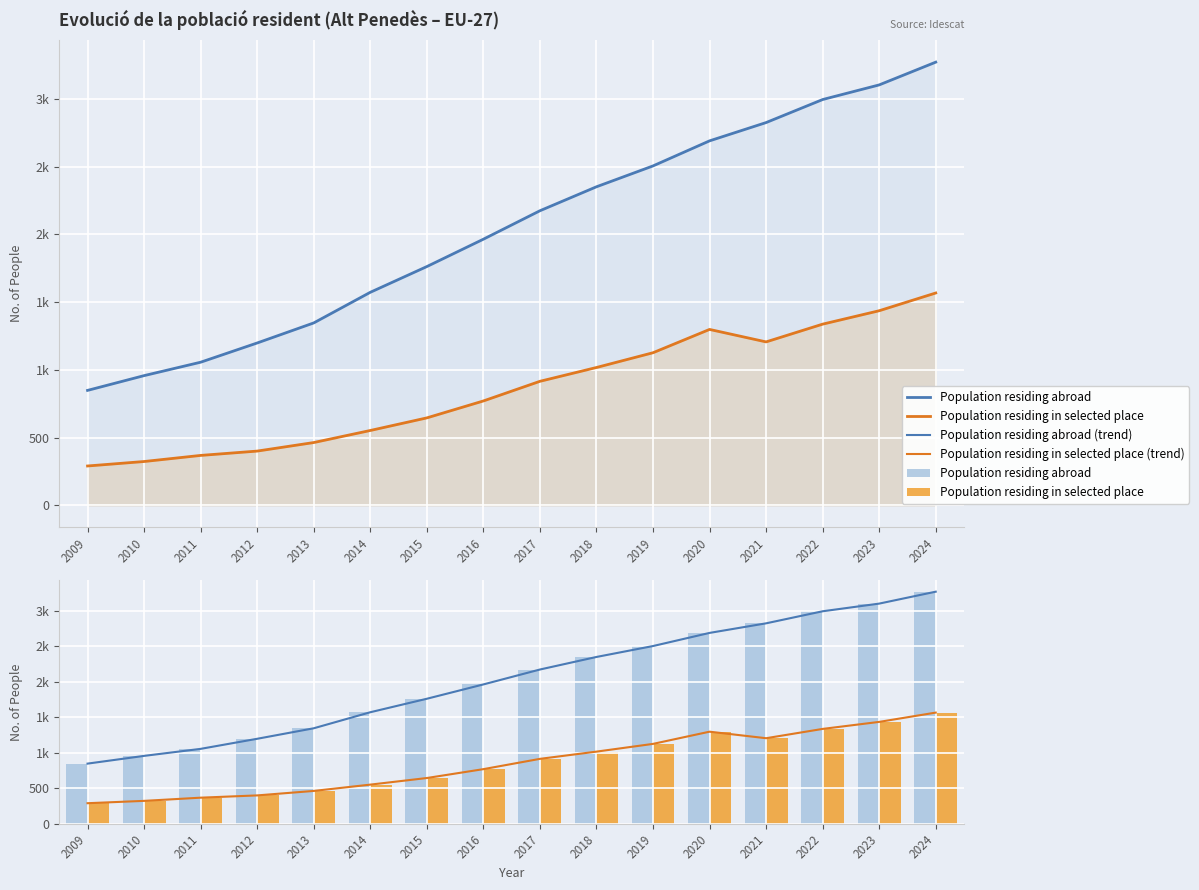

What is the smallest value displayed?

290